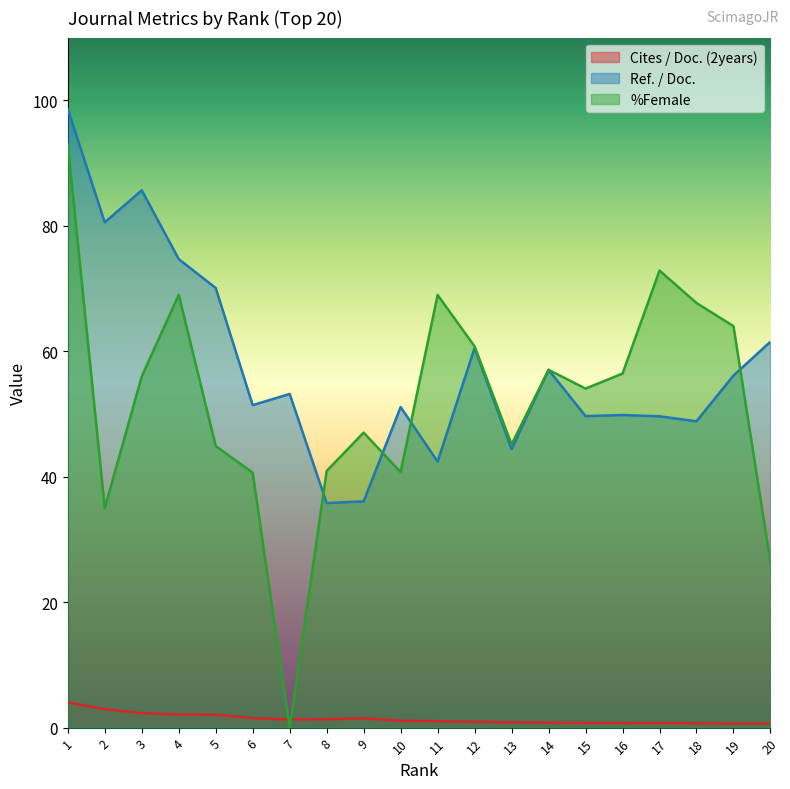

Reading right to left, list all the values displayed in this chart.

Cites / Doc. (2years): 20=0.6	19=0.7	18=0.7	17=0.7	16=0.7	15=0.7	14=0.8	13=0.8	12=0.9	11=1.0	10=1.1	9=1.5	8=1.3	7=1.3	6=1.5	5=2.1	4=2.1	3=2.3	2=2.9	1=4.0
Ref. / Doc.: 20=61.5	19=56.1	18=48.8	17=49.6	16=49.8	15=49.7	14=57.0	13=44.4	12=60.5	11=42.4	10=51.1	9=36.1	8=35.8	7=53.2	6=51.4	5=70.1	4=74.7	3=85.7	2=80.5	1=98.6
%Female: 20=26.3	19=64.0	18=67.7	17=72.9	16=56.4	15=54.0	14=57.0	13=45.2	12=60.8	11=69.0	10=40.7	9=47.0	8=40.9	7=0.0	6=40.6	5=44.9	4=69.0	3=56.0	2=35.0	1=93.0